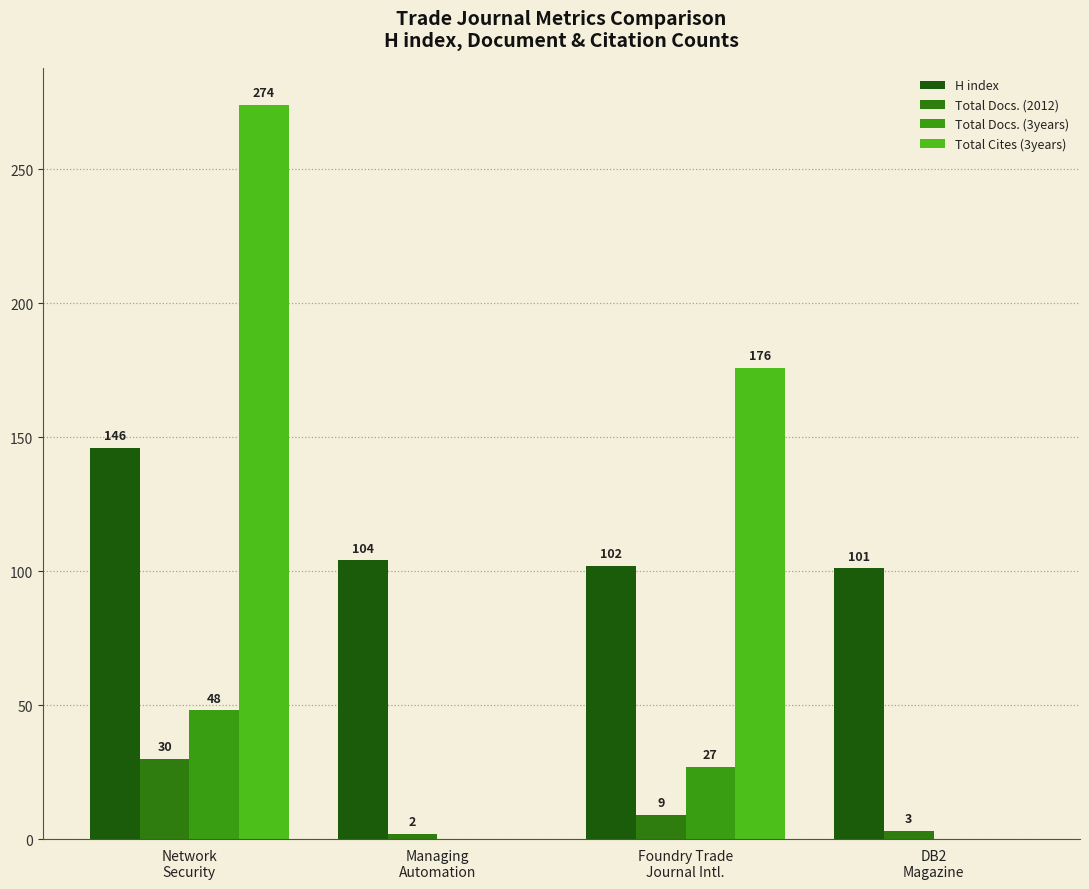

What is the label of the 4th bar from the left?

DB2
Magazine